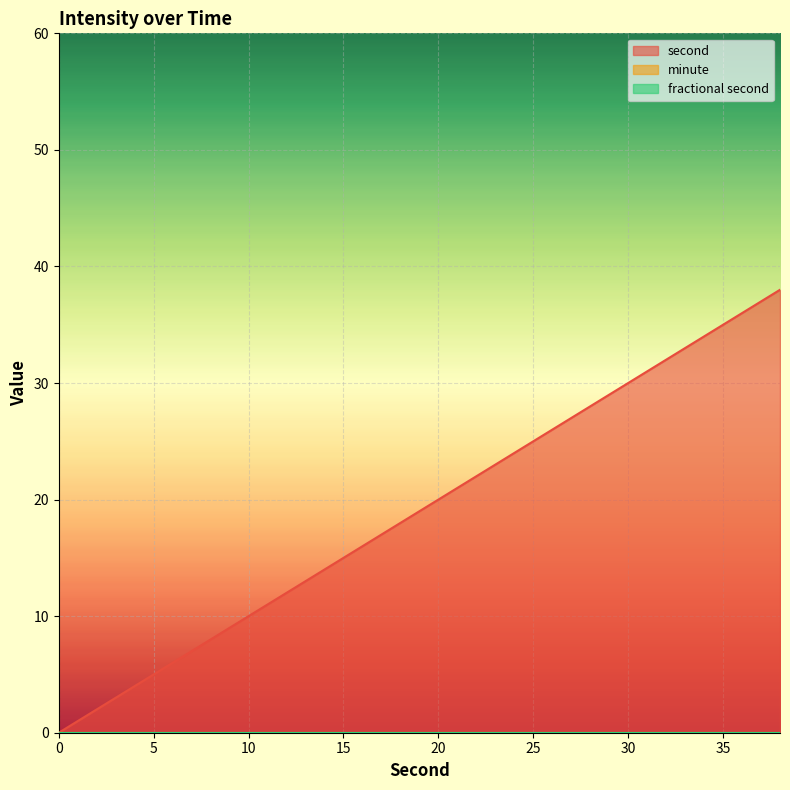

Rank the categories by second value from lowest to highest.

0, 2, 4, 6, 8, 10, 12, 14, 16, 18, 20, 22, 24, 26, 28, 30, 32, 34, 36, 38